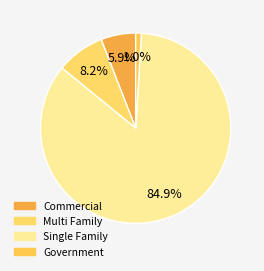

How much of the chart is everything except Government?

99.0%